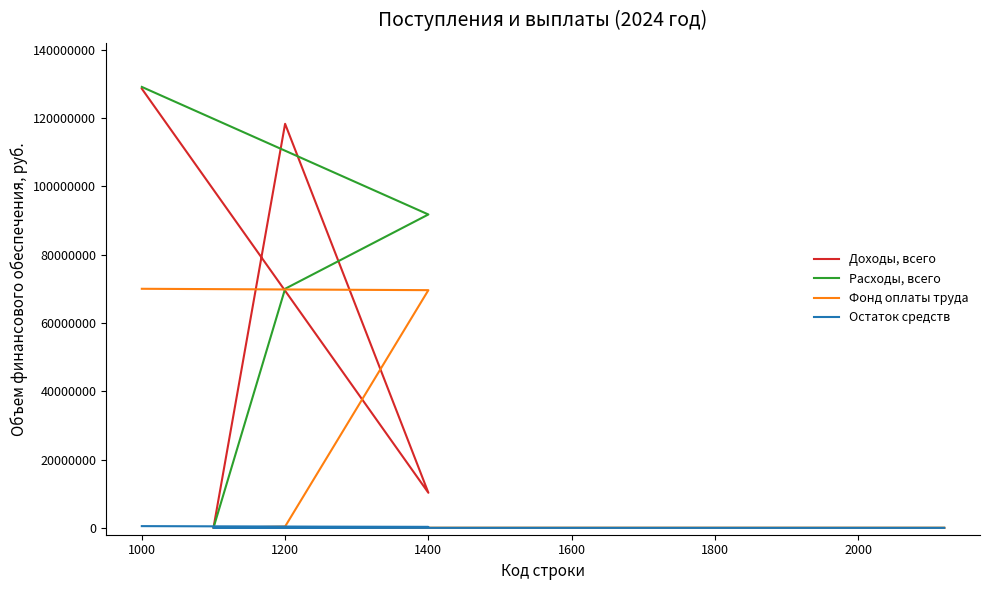

What is the value of the Доходы, всего point at the 1st from the left?

128631749.2